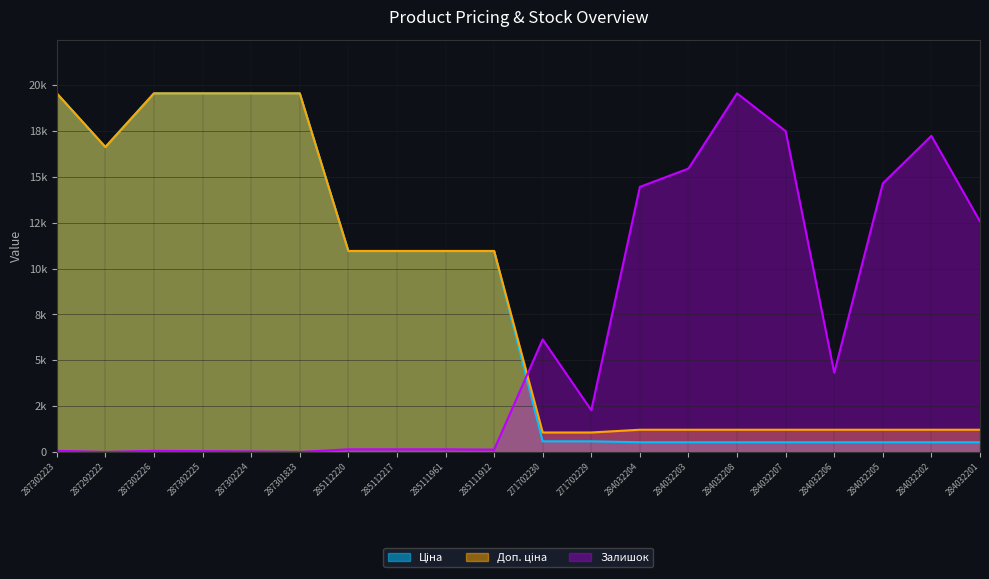

What is the difference between the second highest and minimum values in the Ціна series?

19036.7